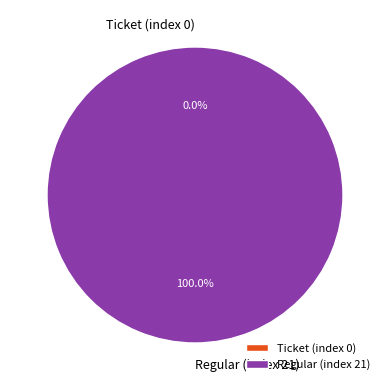

Which category has the biggest portion of the pie?

Regular (index 21)